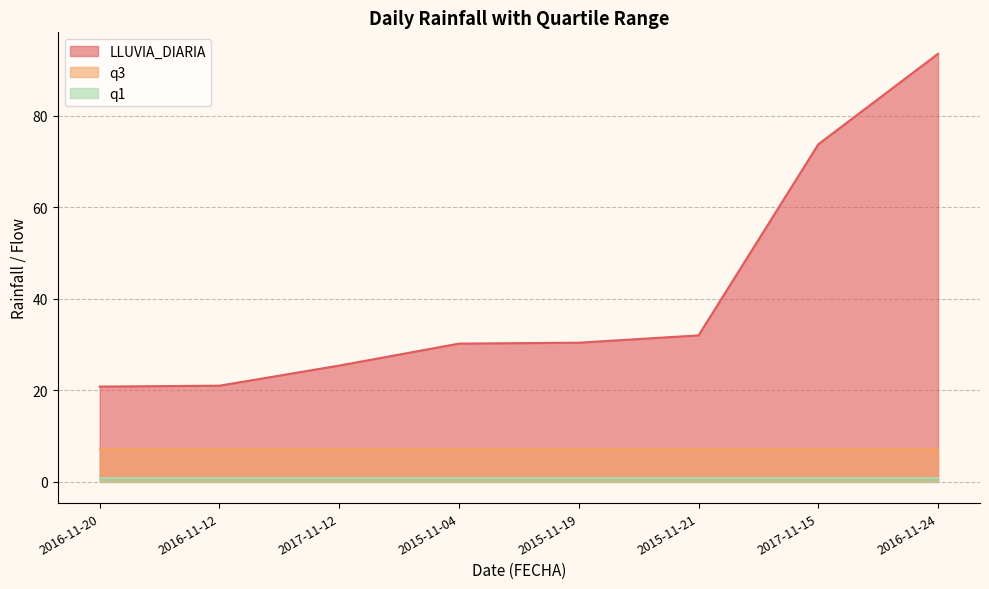

Reading left to right, what are all the values shown in this chart?

LLUVIA_DIARIA: 20.8	21.0	25.4	30.2	30.4	32.0	73.8	93.6
q1: 0.8	0.8	0.8	0.8	0.8	0.8	0.8	0.8
q3: 7.2	7.2	7.2	7.2	7.2	7.2	7.2	7.2